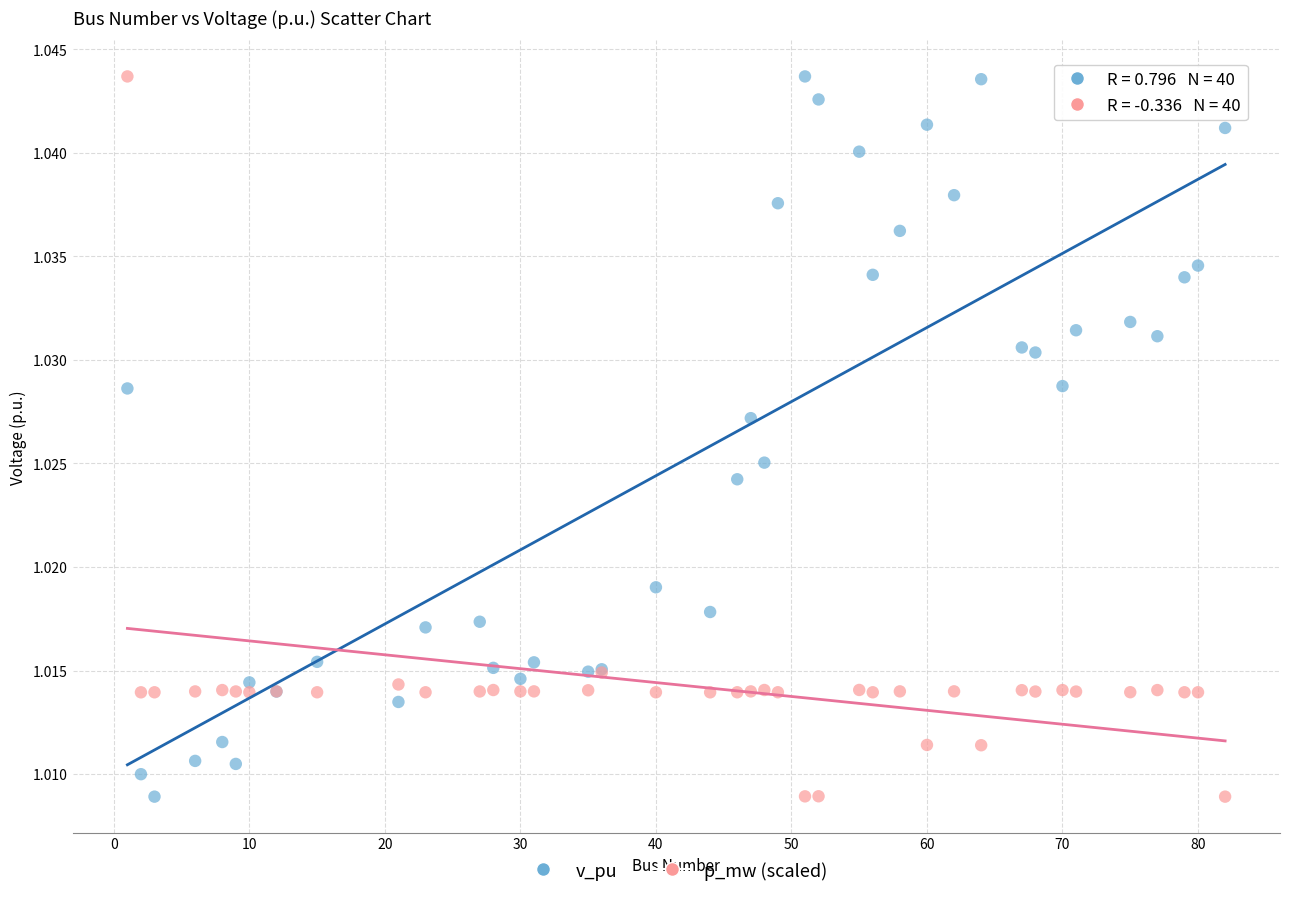

What are all the series names shown in the legend?

v_pu, p_mw (scaled)